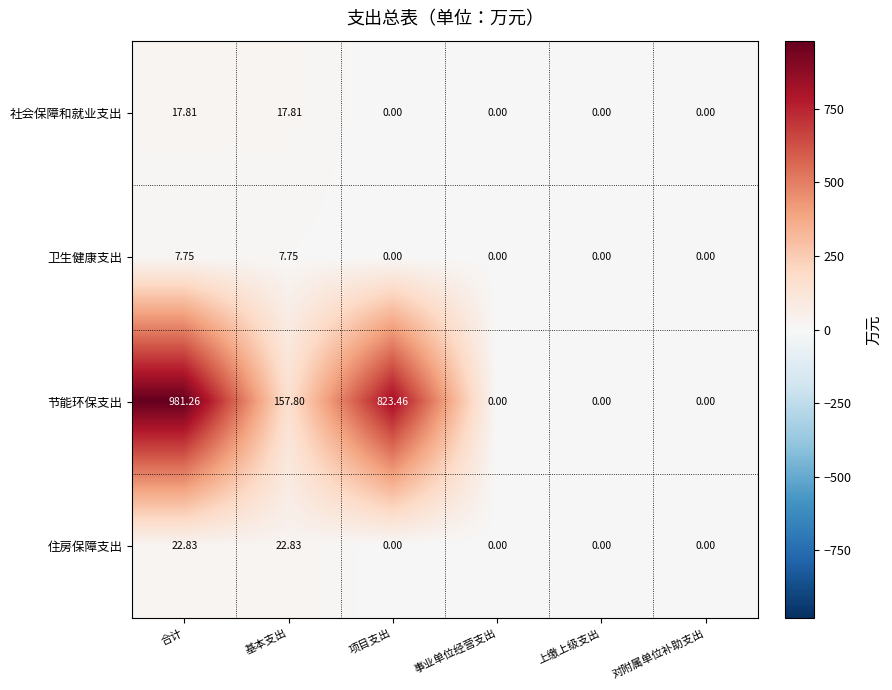

Which series has the largest total across all categories?

节能环保支出